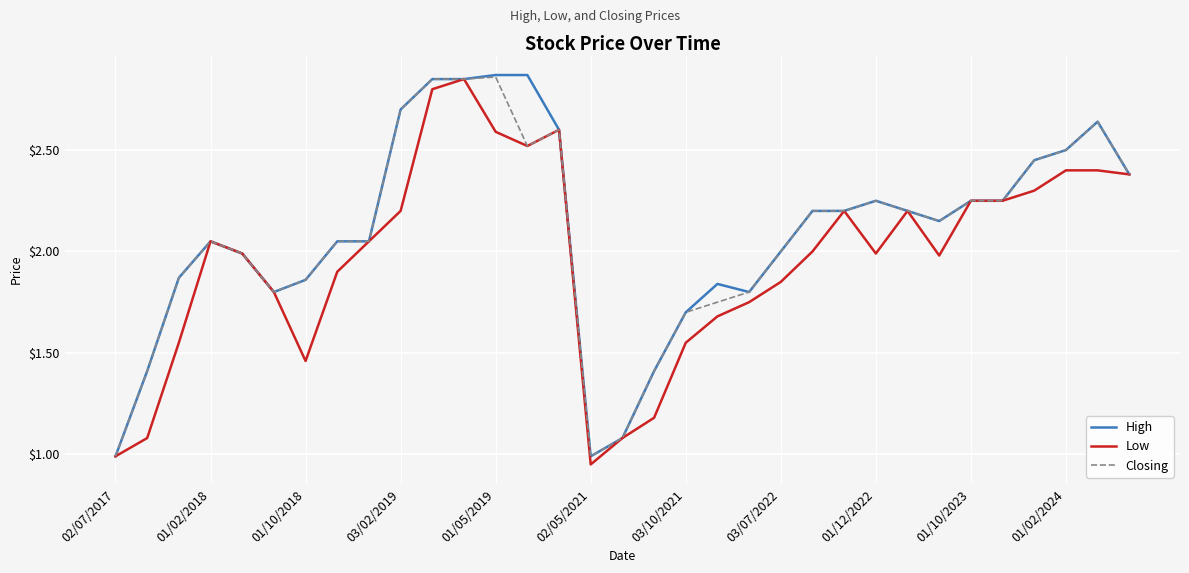

What is the minimum value for Closing?

1.0